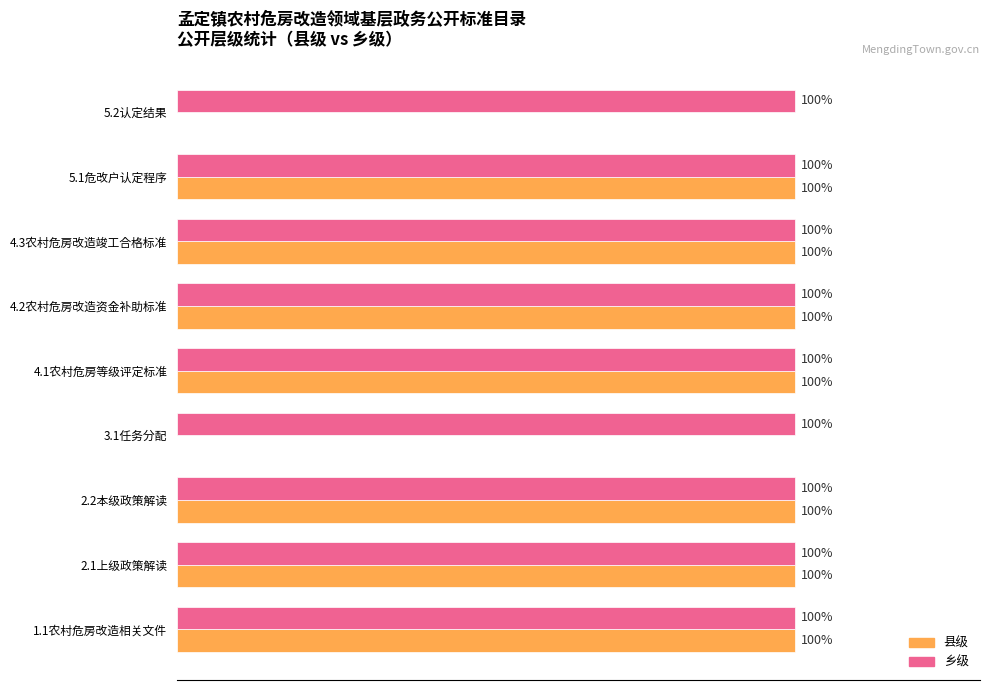

Between 1.1农村危房改造相关文件 and 5.2认定结果, which series saw the biggest shift?

县级